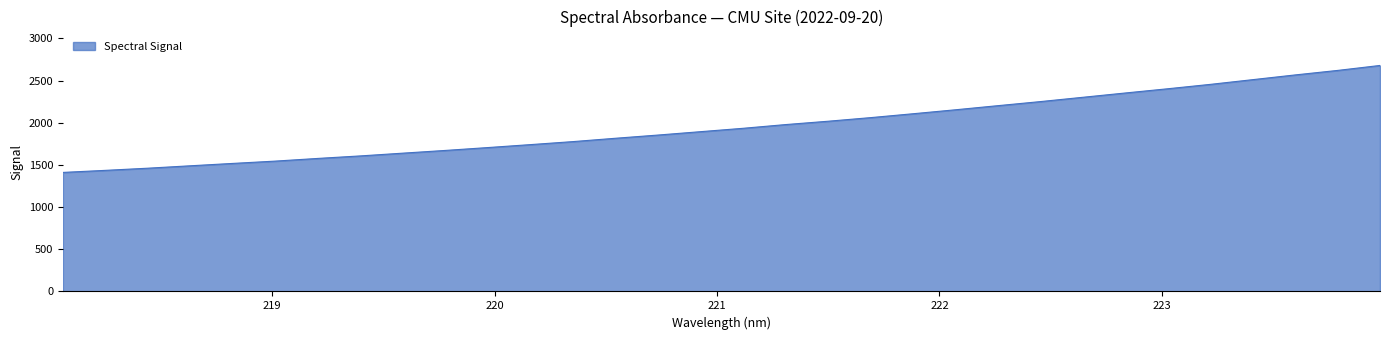

What is the smallest value displayed?

1410.8